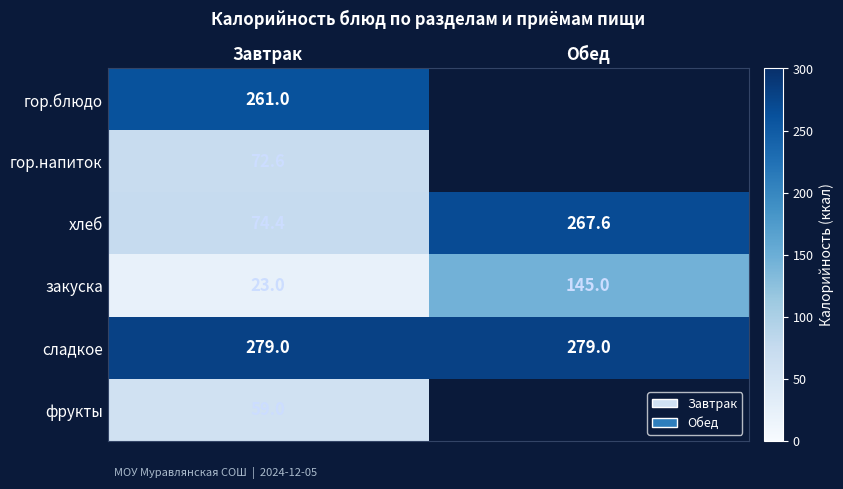

What is the difference between the highest and lowest values at Завтрак?

256.0